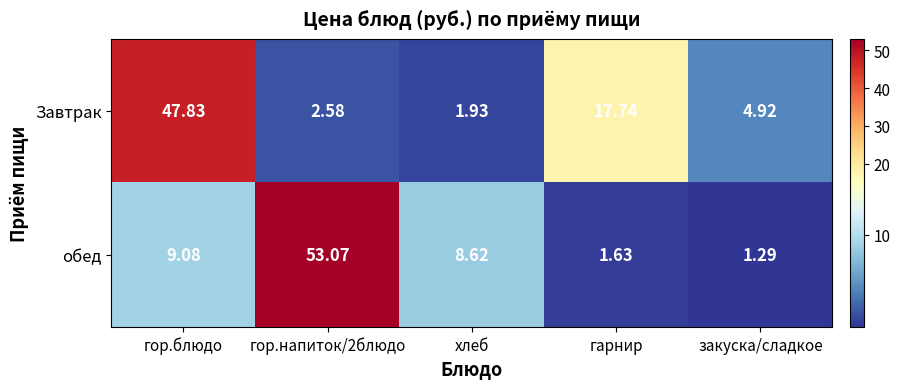

Which series has the widest spread of values?

обед